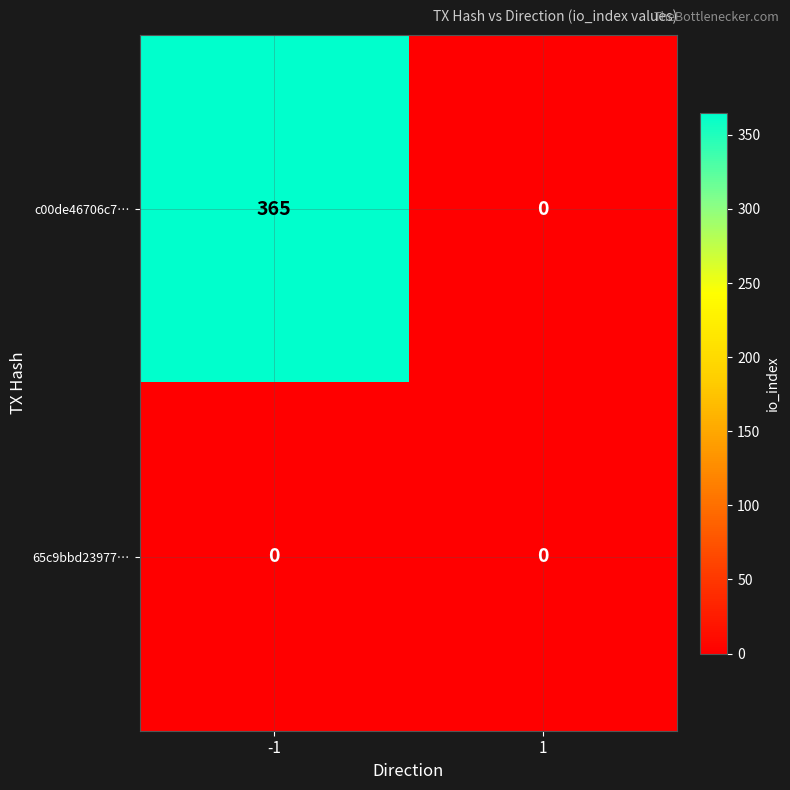

What is the sum of the c00de46706c7… values at 1 and -1?

365